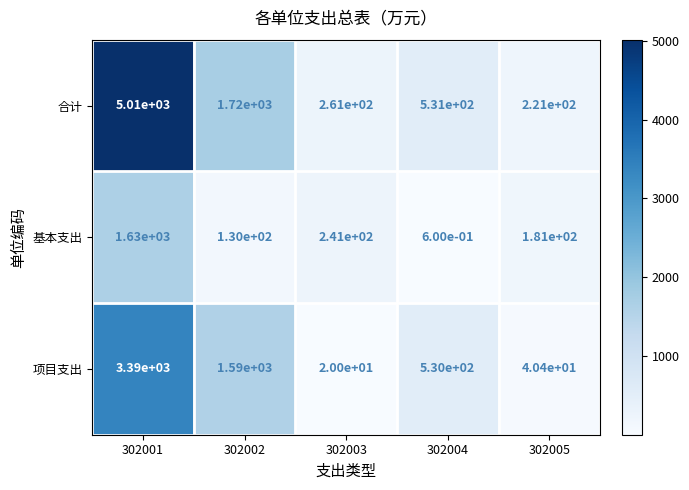

Reading left to right, list all the values displayed in this chart.

合计: 302001=5010.0	302002=1720.0	302003=261.0	302004=531.0	302005=221.0
基本支出: 302001=1630.0	302002=130.0	302003=241.0	302004=0.6	302005=181.0
项目支出: 302001=3390.0	302002=1590.0	302003=20.0	302004=530.0	302005=40.4